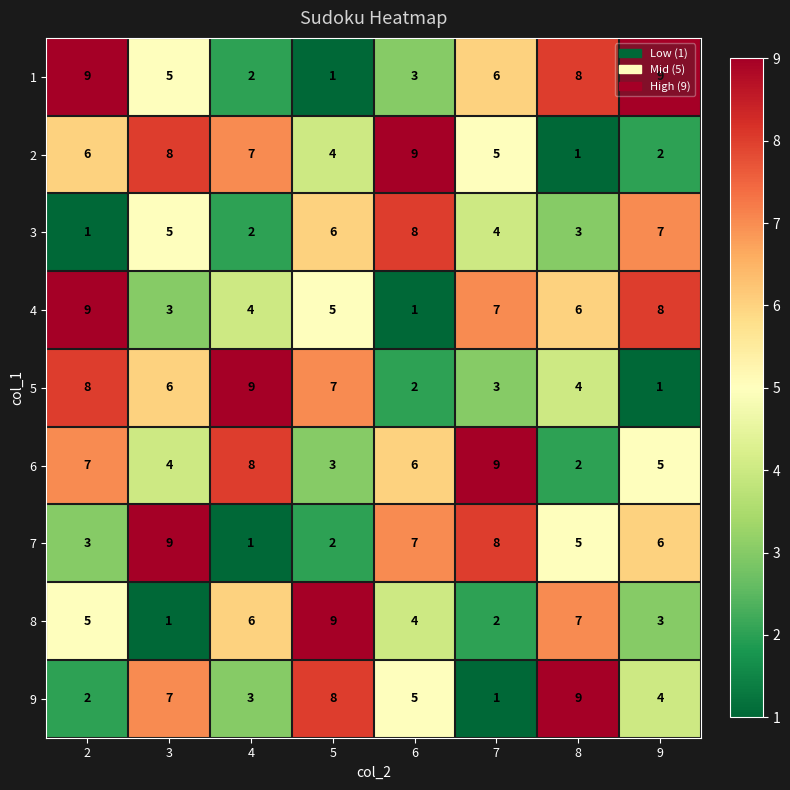

The value of 7 at 9 is 6. True or false?

True